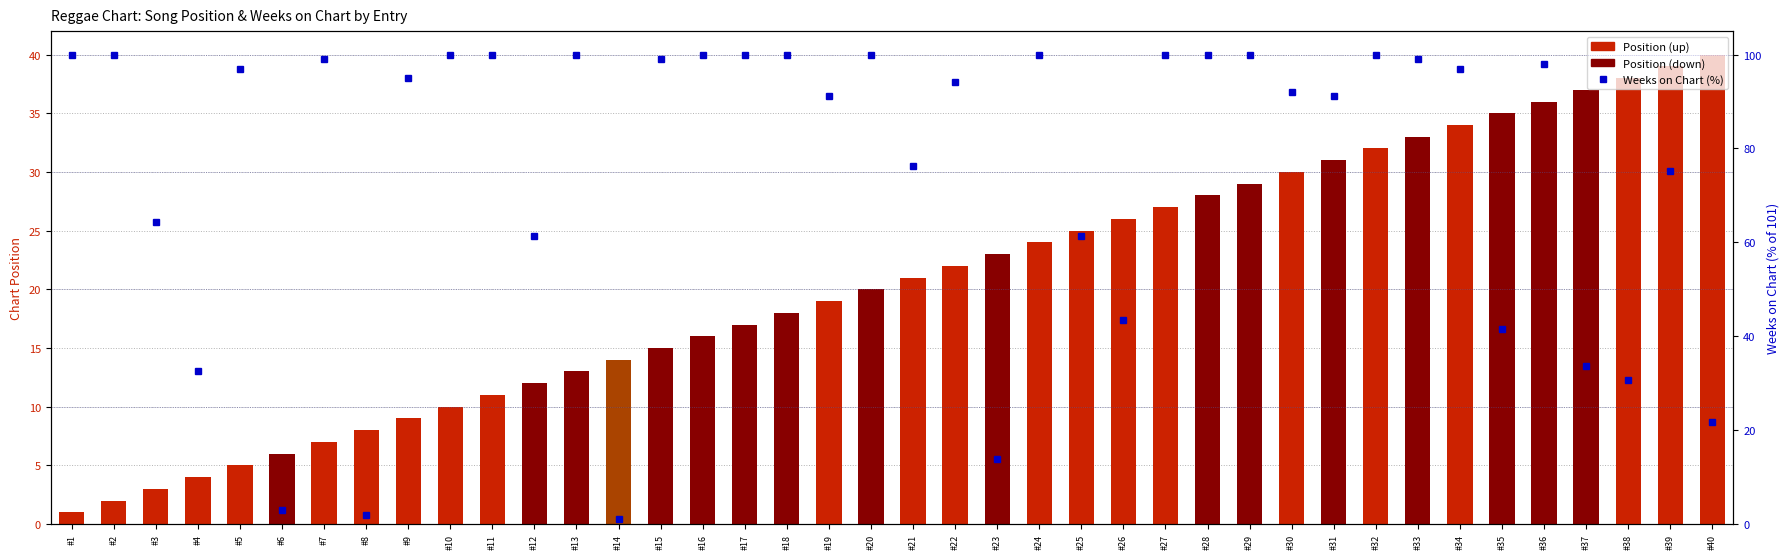

What is the value of the Position bar at the 25th from the left?

25.0